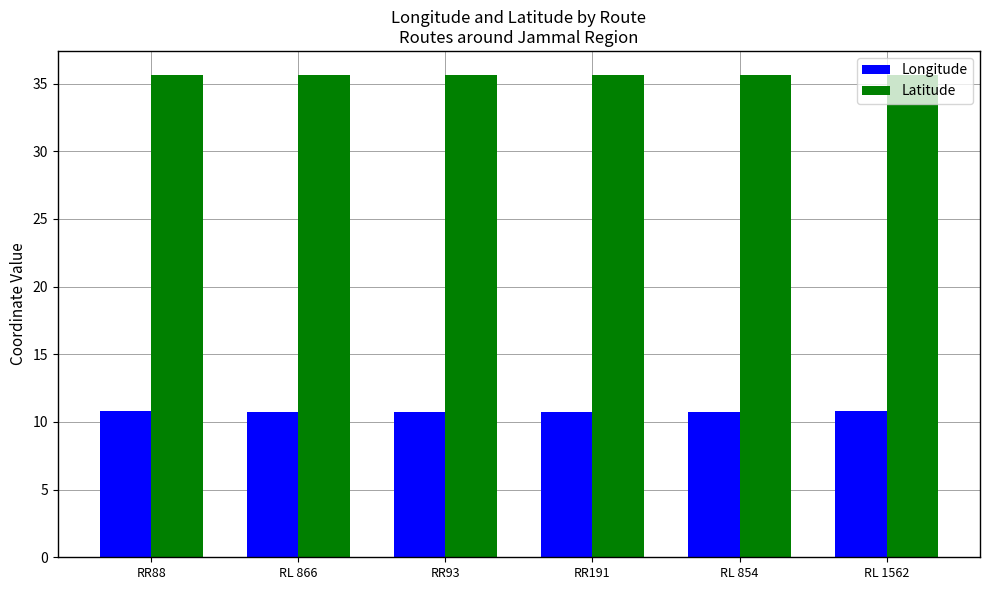

Count the number of categories in the chart.

6